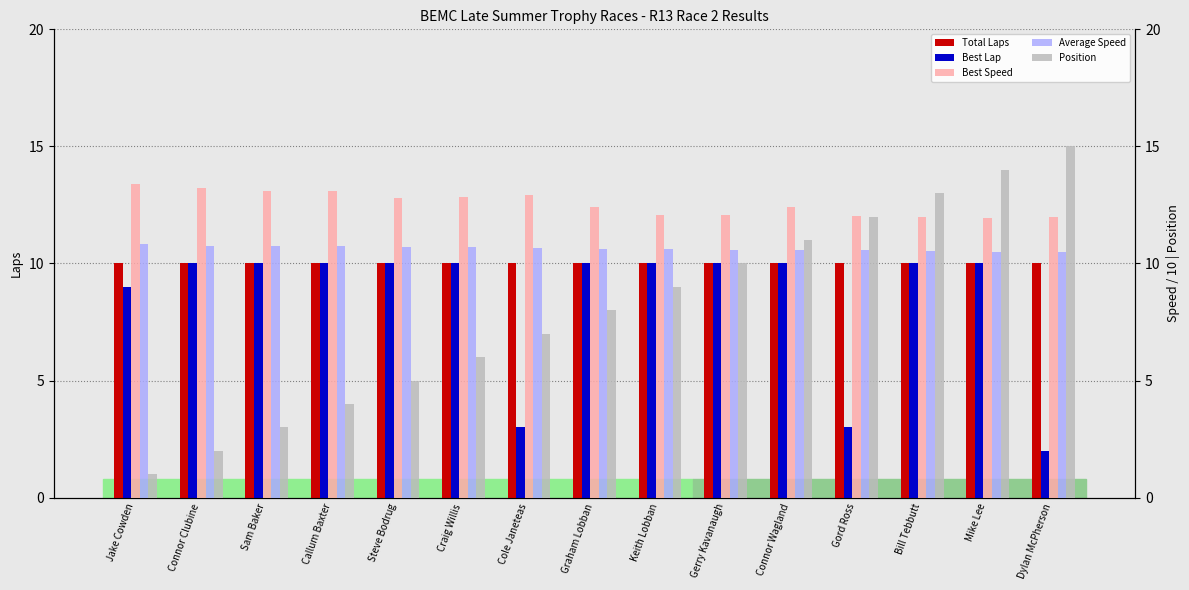

What is the label of the 5th bar from the right?

Connor Wagland